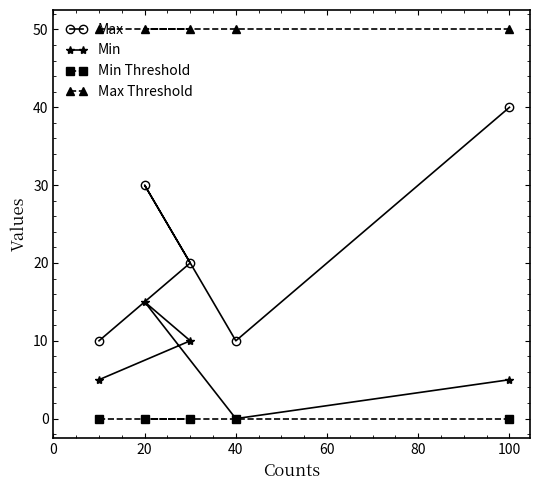

Reading right to left, transcribe all the data shown in this chart.

Max: 40	10	20	30	10
Min: 5	0	10	15	5
Min Threshold: 0	0	0	0	0
Max Threshold: 50	50	50	50	50